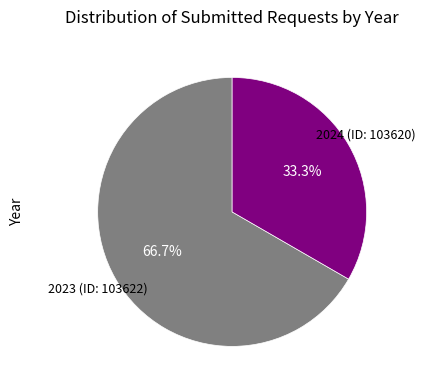

Does any single category account for the majority?

Yes